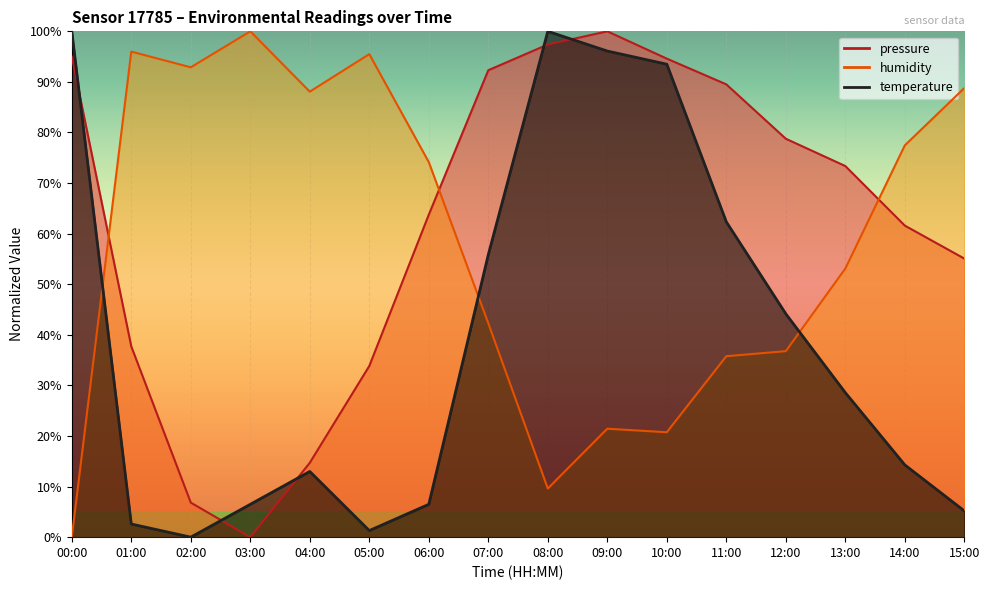

Reading right to left, what are all the values shown in this chart?

pressure: 55.1	61.6	73.4	78.8	89.5	94.6	100.0	97.4	92.3	63.8	33.8	14.7	0.0	6.8	37.7	95.0
temperature: 5.2	14.3	28.6	44.2	62.3	93.5	96.1	100.0	55.8	6.5	1.3	13.0	6.5	0.0	2.6	100.0
humidity: 88.8	77.5	53.1	36.8	35.8	20.7	21.4	9.6	42.3	74.1	95.5	88.1	100.0	92.9	96.0	0.0